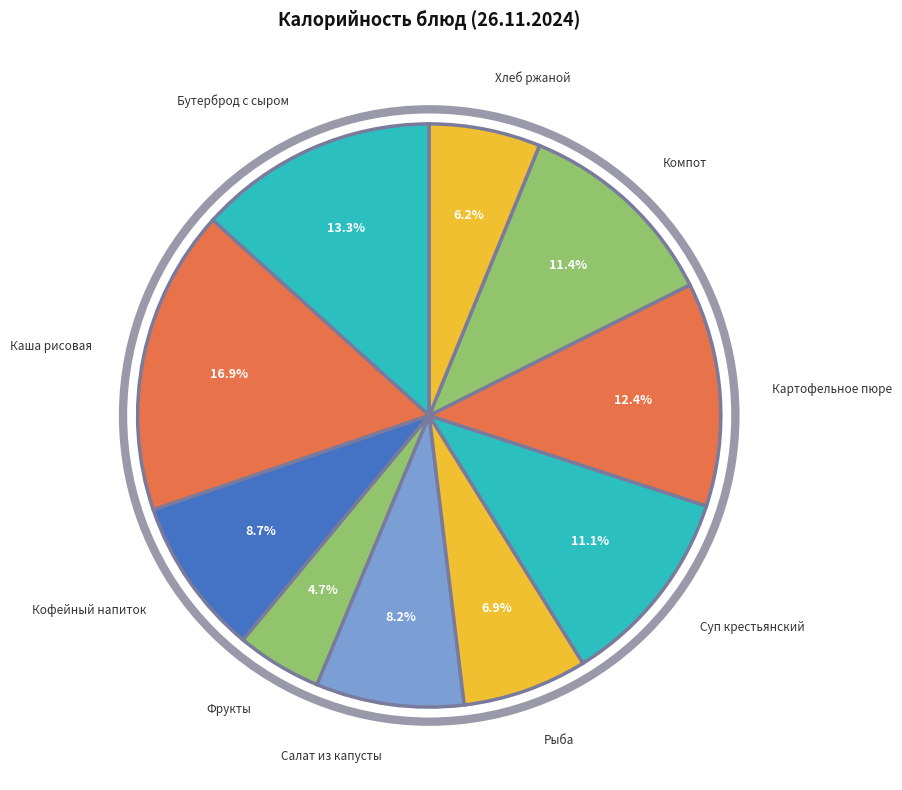

Which has a higher value, Хлеб ржаной or Суп крестьянский?

Суп крестьянский